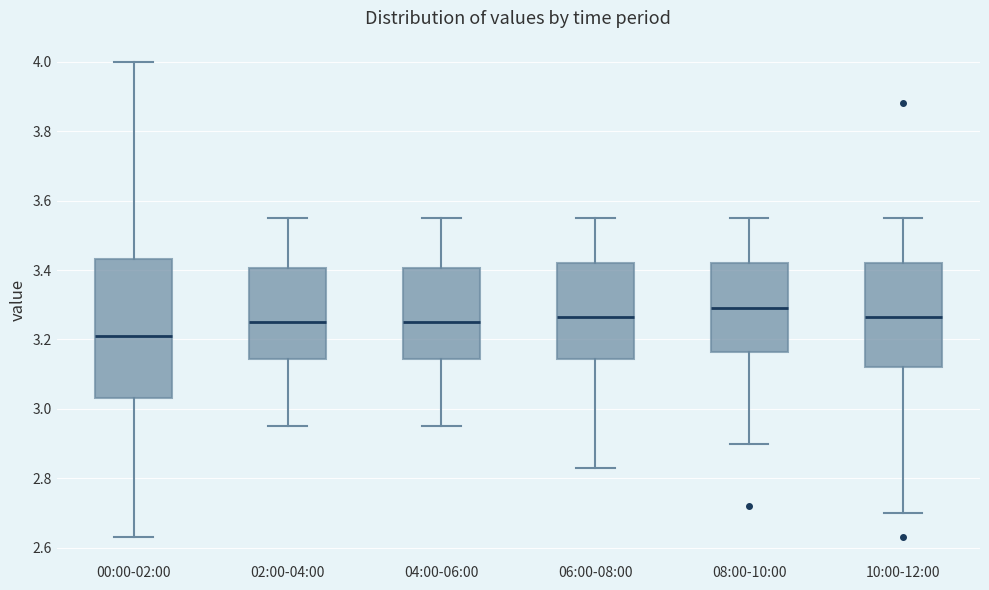

Where does the upper whisker of the box for 02:00-04:00 end on the y-axis? The values are not printed on the chart, so give them approximately, as read against the axis.

3.56